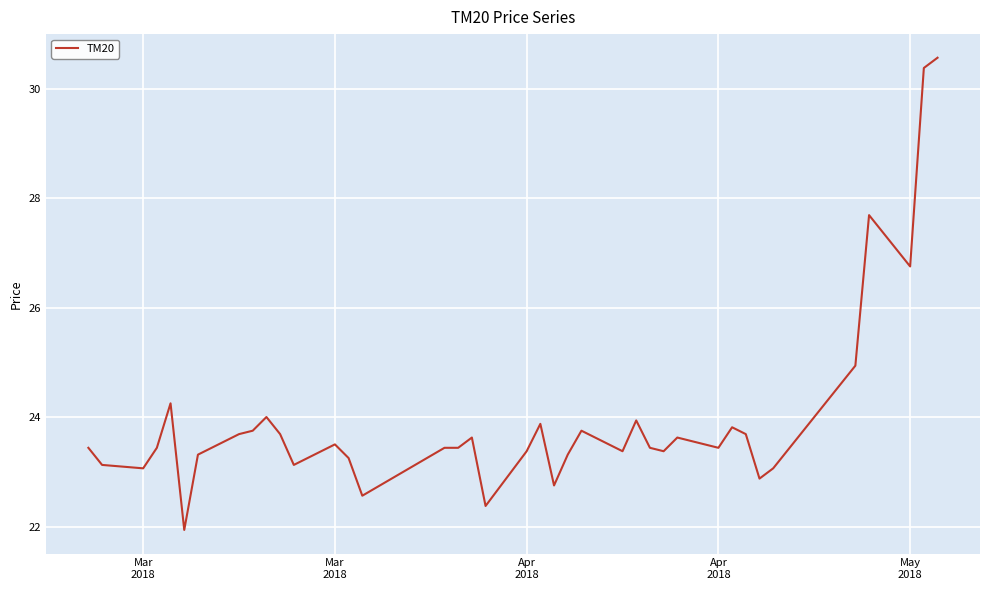

What is the maximum value shown in the chart?

30.6